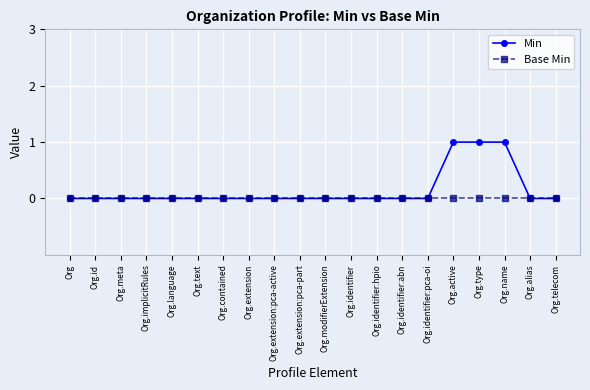

What are all the series names shown in the legend?

Min, Base Min